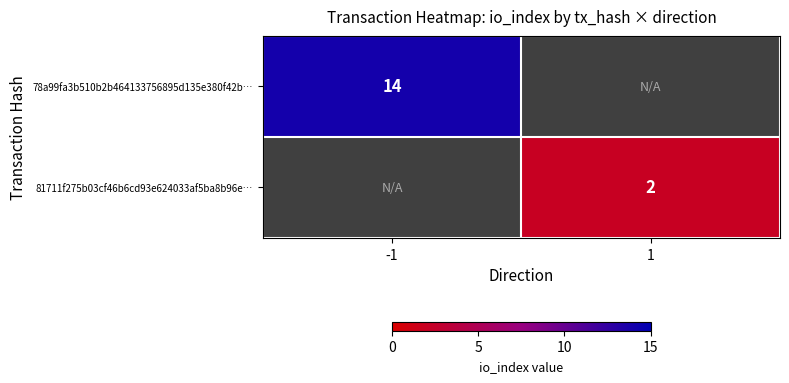

Is it true that 78a99fa3b510b2b464133756895d135e380f42b… equals 4.7 at -1?

False